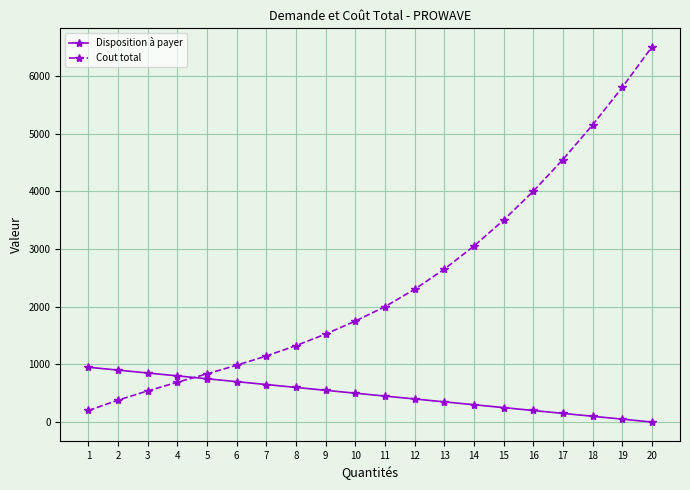

What are all the series names shown in the legend?

Disposition à payer, Cout total